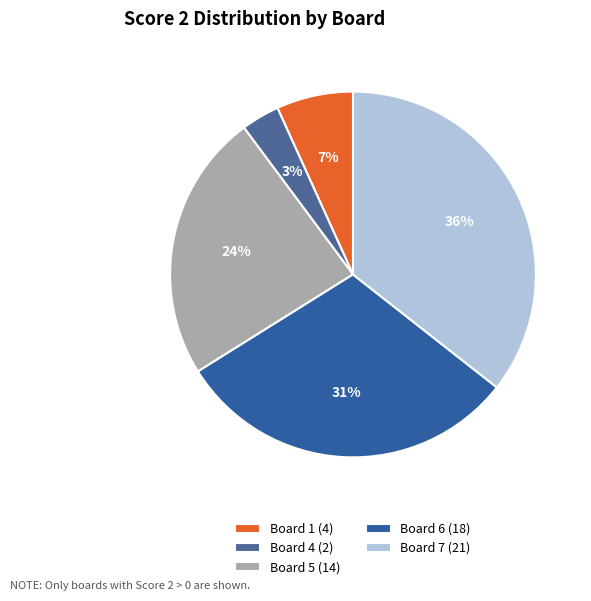

Rank the categories by value from highest to lowest.

Board 7 (21), Board 6 (18), Board 5 (14), Board 1 (4), Board 4 (2)